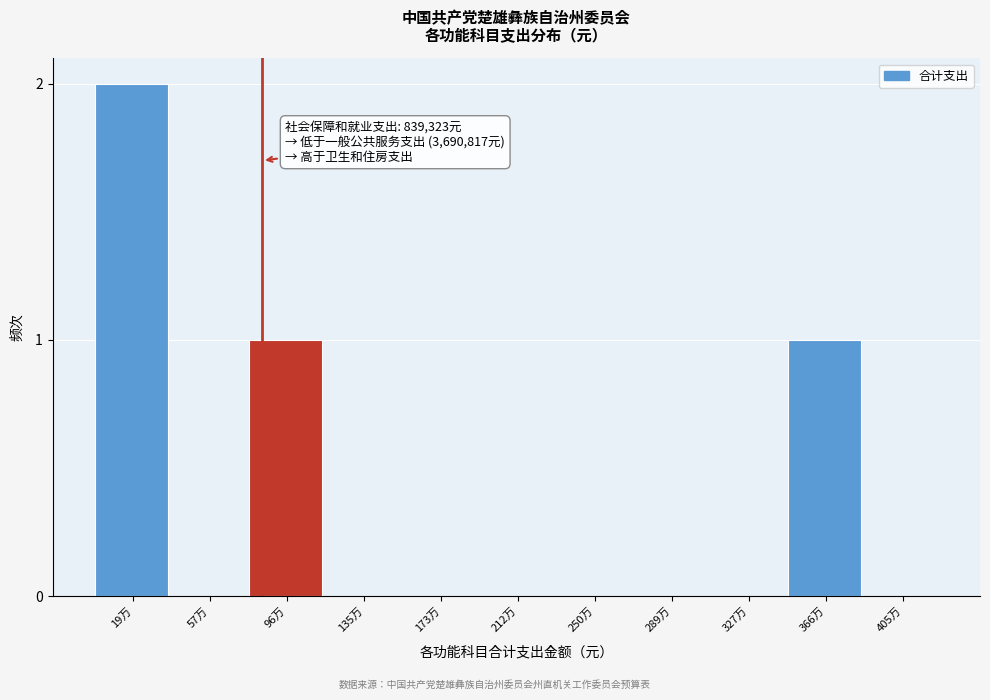

Reading right to left, extract all data points from this chart.

405万=0	366万=1	327万=0	289万=0	250万=0	212万=0	173万=0	135万=0	96万=1	57万=0	19万=2